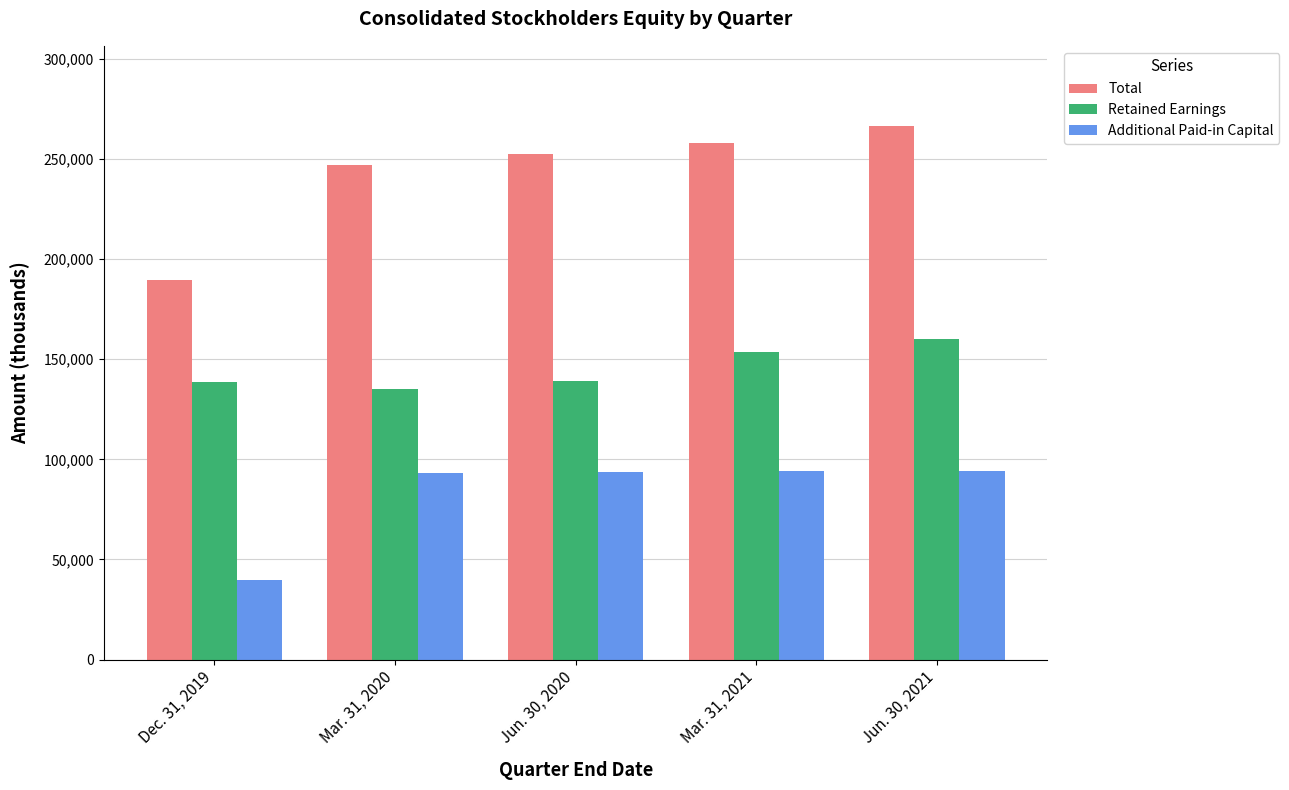

Rank the series by their maximum value, from lowest to highest.

Additional Paid-in Capital, Retained Earnings, Total